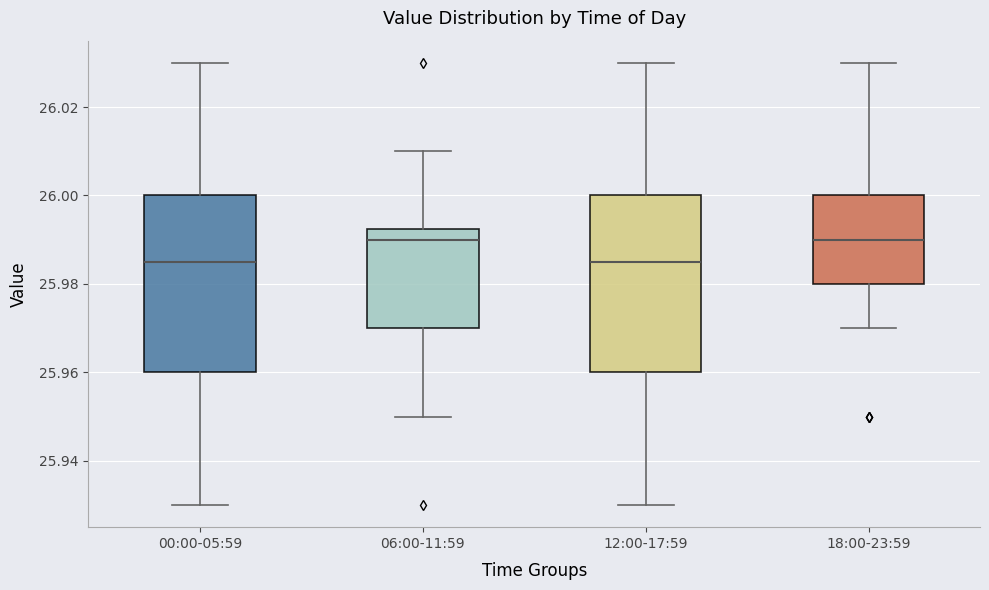

Where does the lower whisker of the box for 18:00-23:59 end on the y-axis? The values are not printed on the chart, so give them approximately, as read against the axis.

25.970